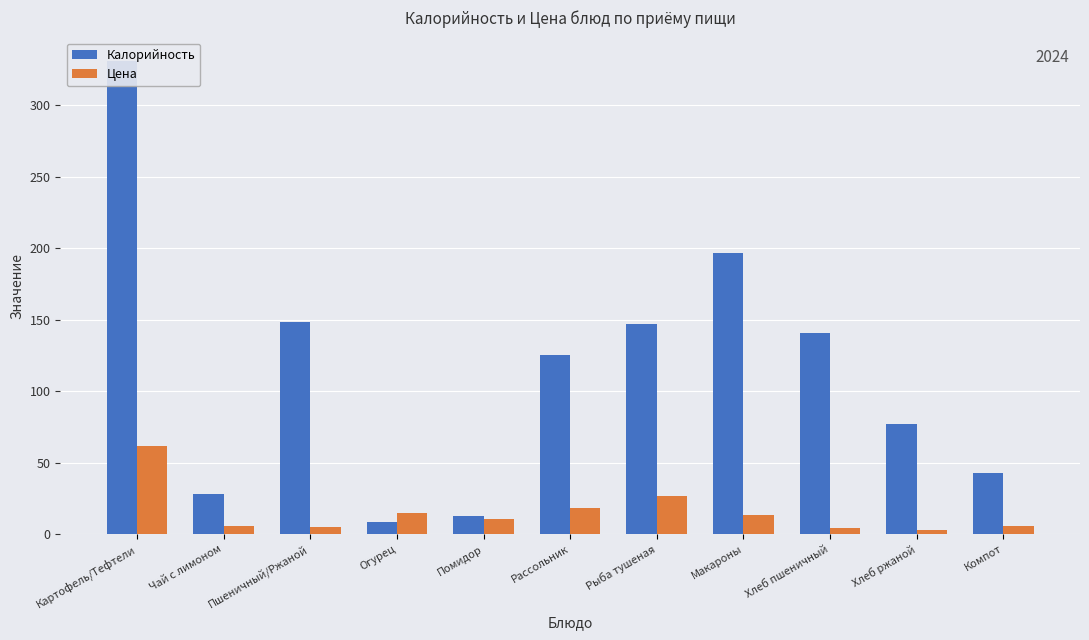

List the labels in order of Калорийность value, largest first.

Картофель/Тефтели, Макароны, Пшеничный/Ржаной, Рыба тушеная, Хлеб пшеничный, Рассольник, Хлеб ржаной, Компот, Чай с лимоном, Помидор, Огурец